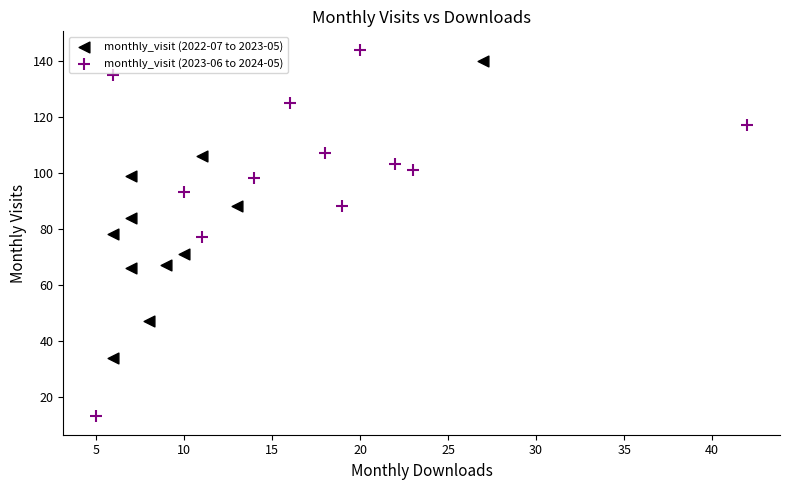

Which series reaches the minimum Y coordinate?

monthly_visit (2023-06 to 2024-05)